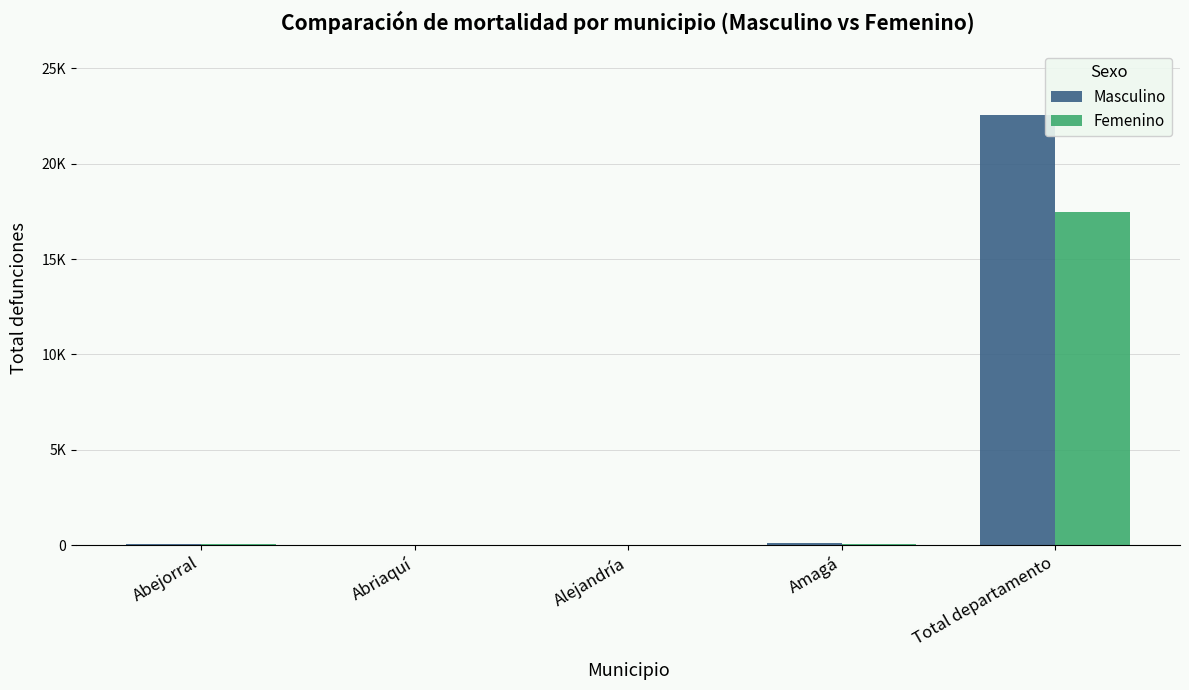

Is it true that Femenino equals 17444 at Total departamento?

True